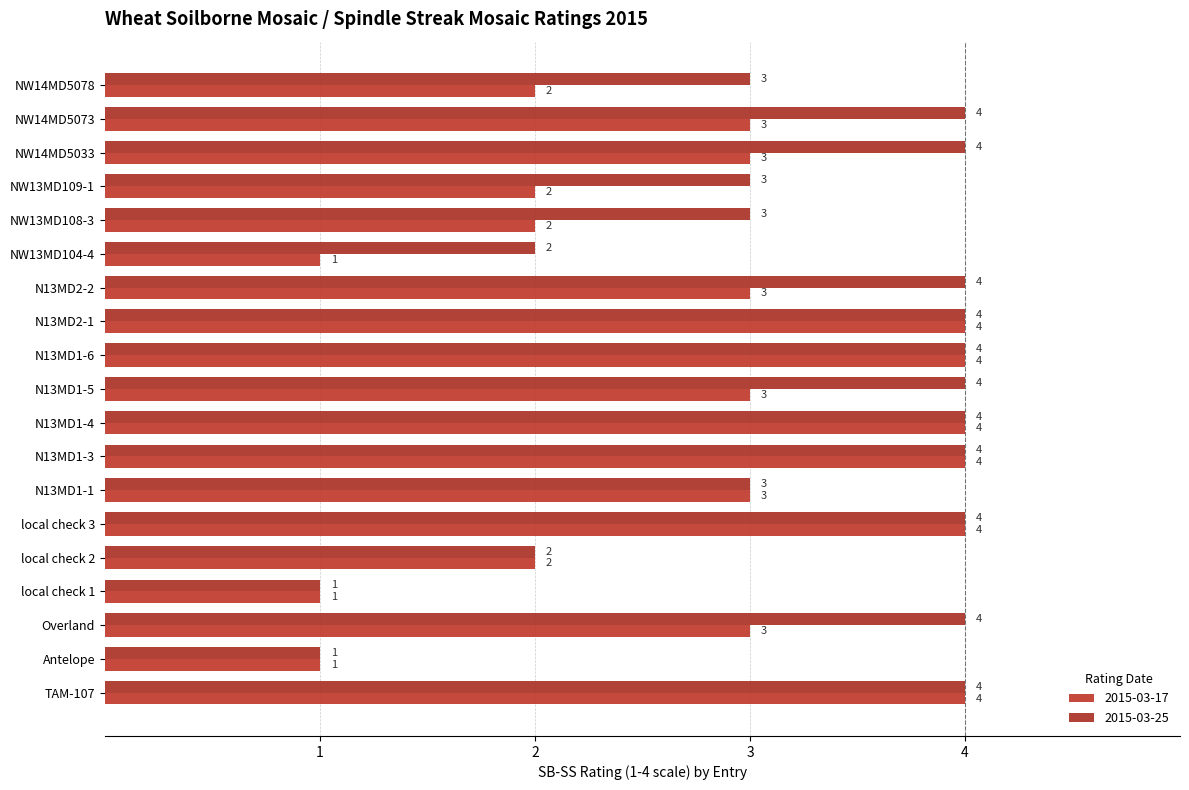

Is the value of 2015-03-17 at Antelope greater than the value of 2015-03-25 at NW14MD5078?

No